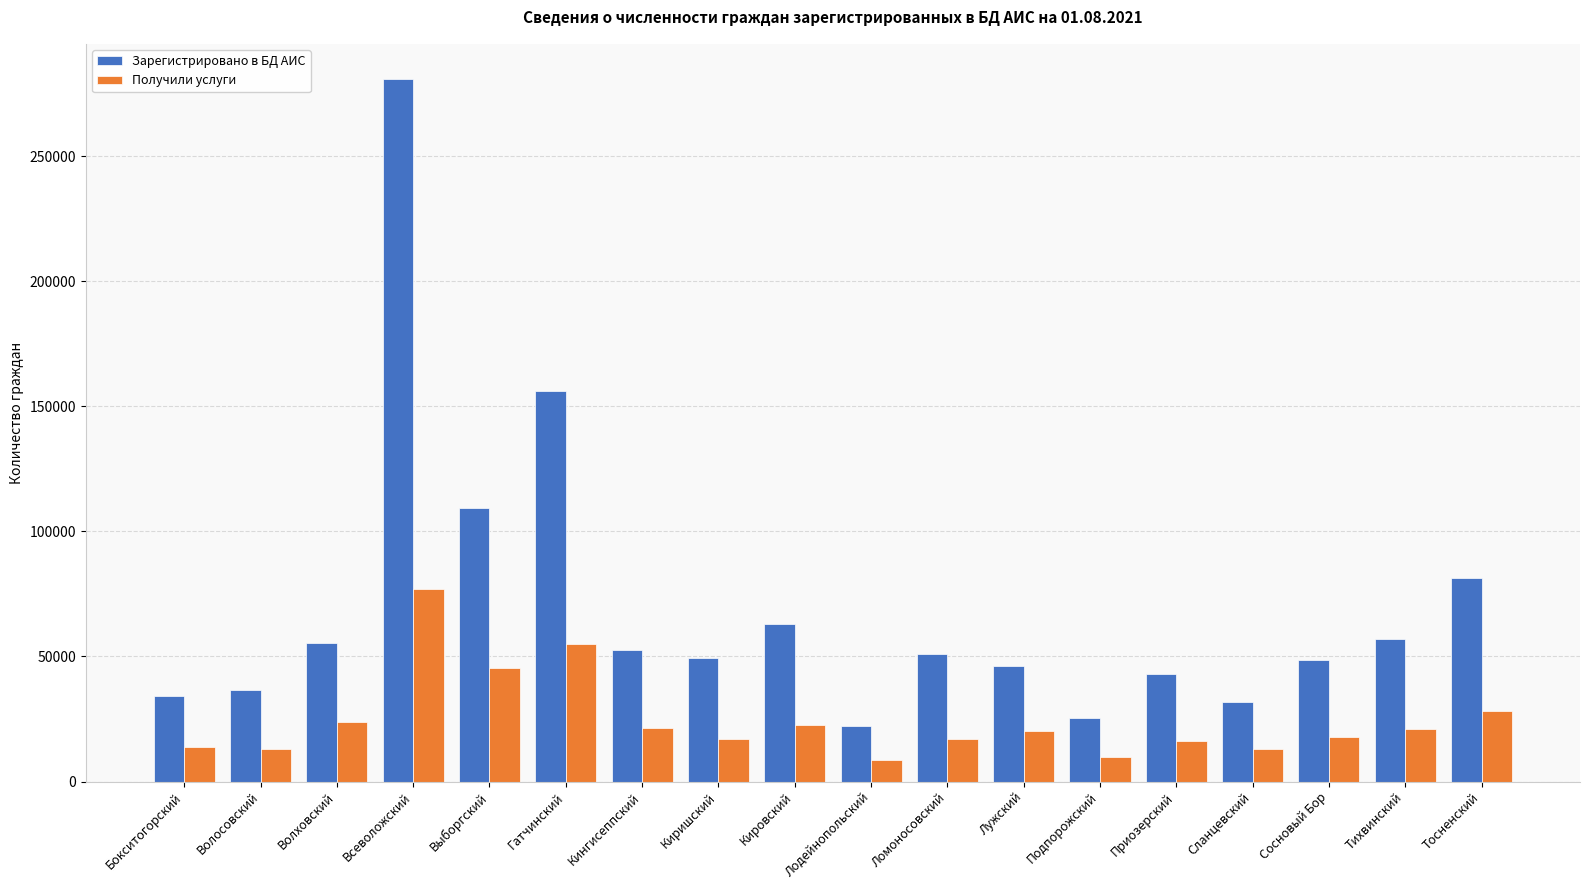

List the series in order of their overall mean, highest first.

Зарегистрировано в БД АИС, Получили услуги